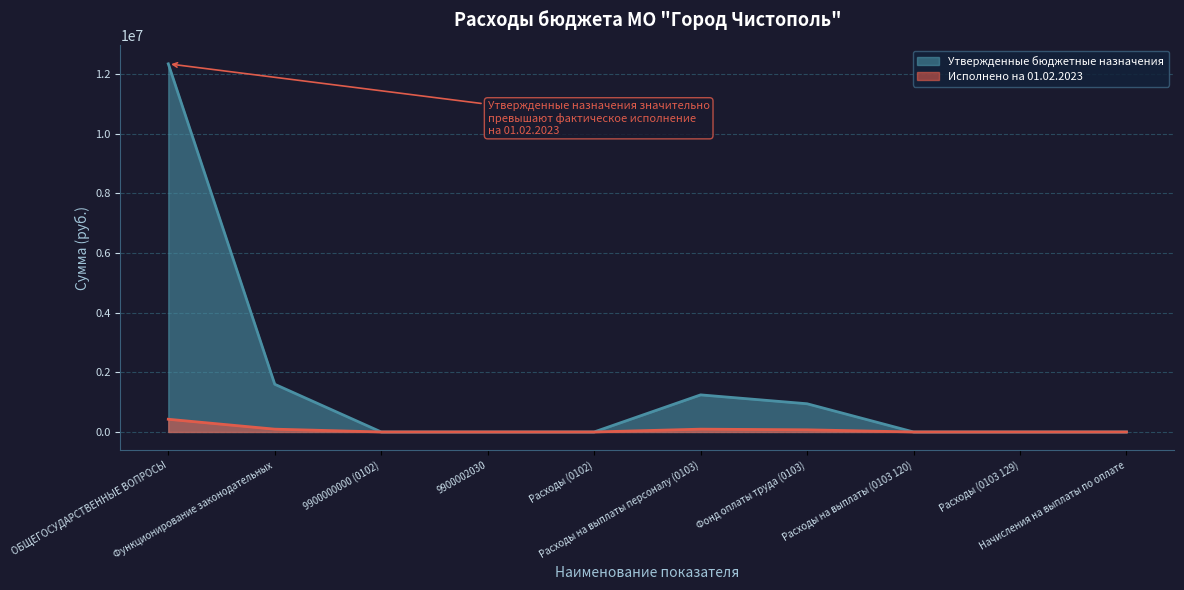

Is it true that Исполнено на 01.02.2023 equals 425750.3 at ОБЩЕГОСУДАРСТВЕННЫЕ ВОПРОСЫ?

True